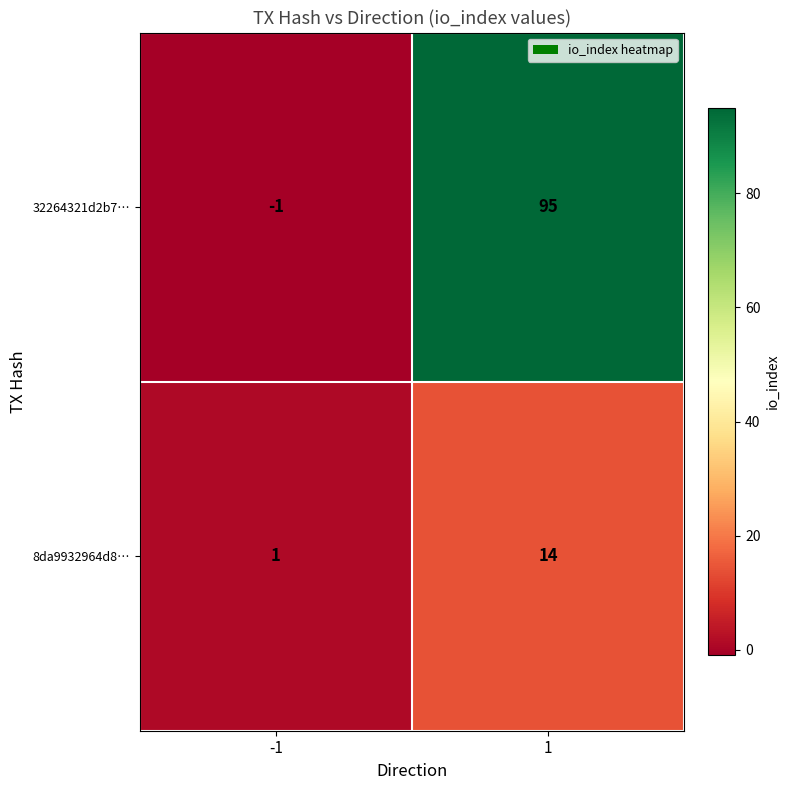

At which category is the sum across all series the highest?

1